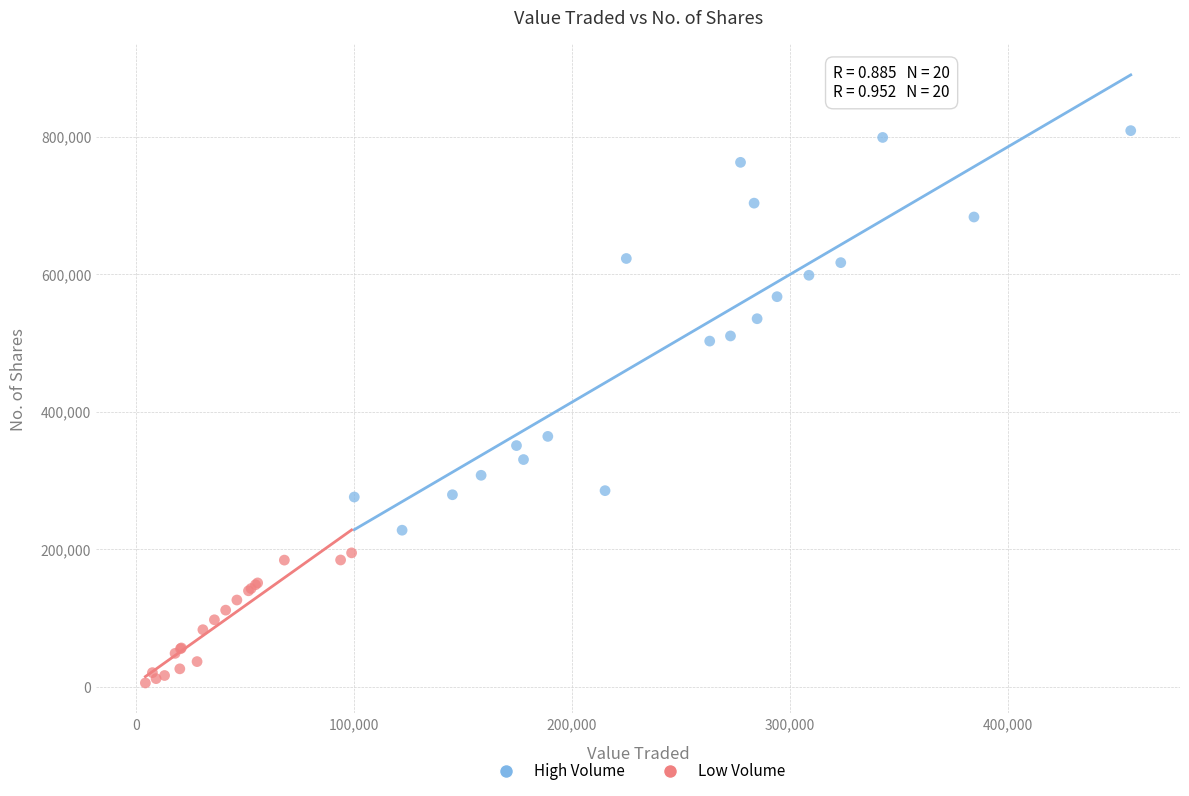

What are all the series names shown in the legend?

High Volume, Low Volume